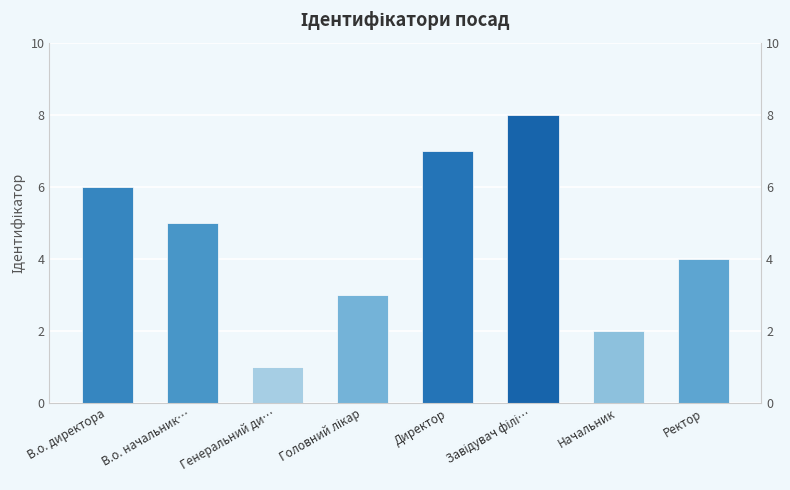

Reading right to left, transcribe all the data shown in this chart.

4	2	8	7	3	1	5	6